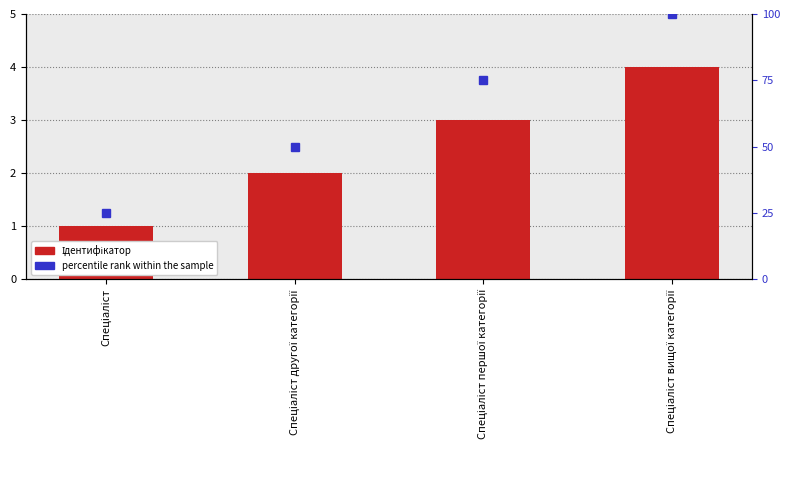

What are all the series names shown in the legend?

Ідентифікатор, percentile rank within the sample